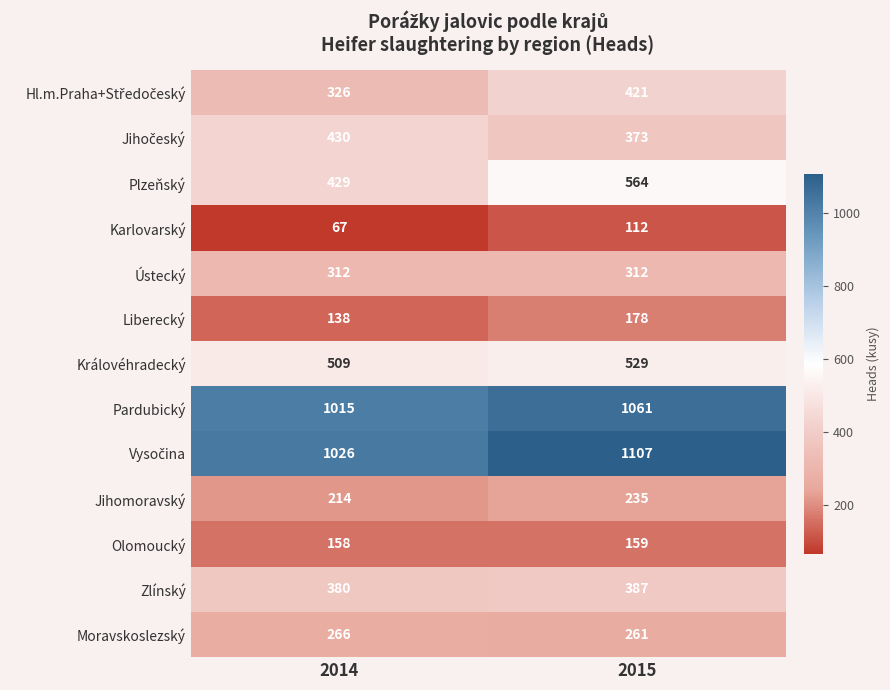

Is it true that Zlínský equals 536 at 2014?

False